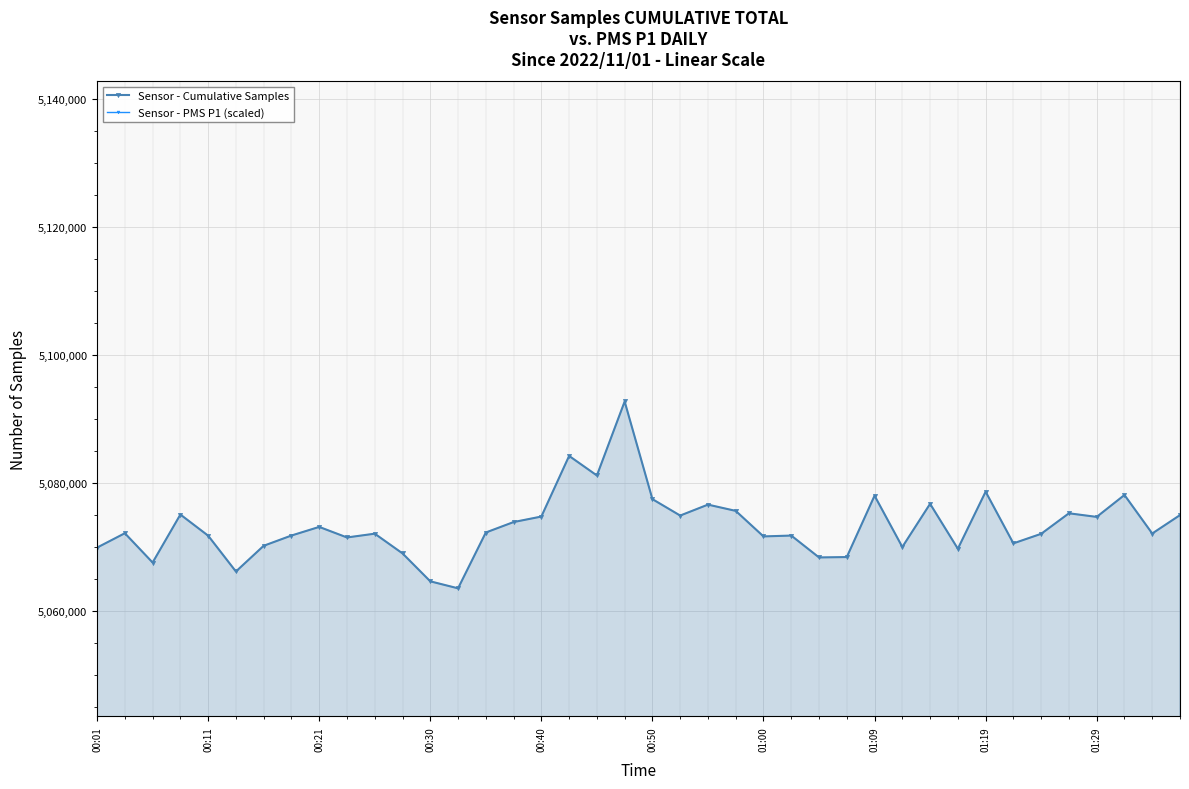

What position from the left is 17?

18